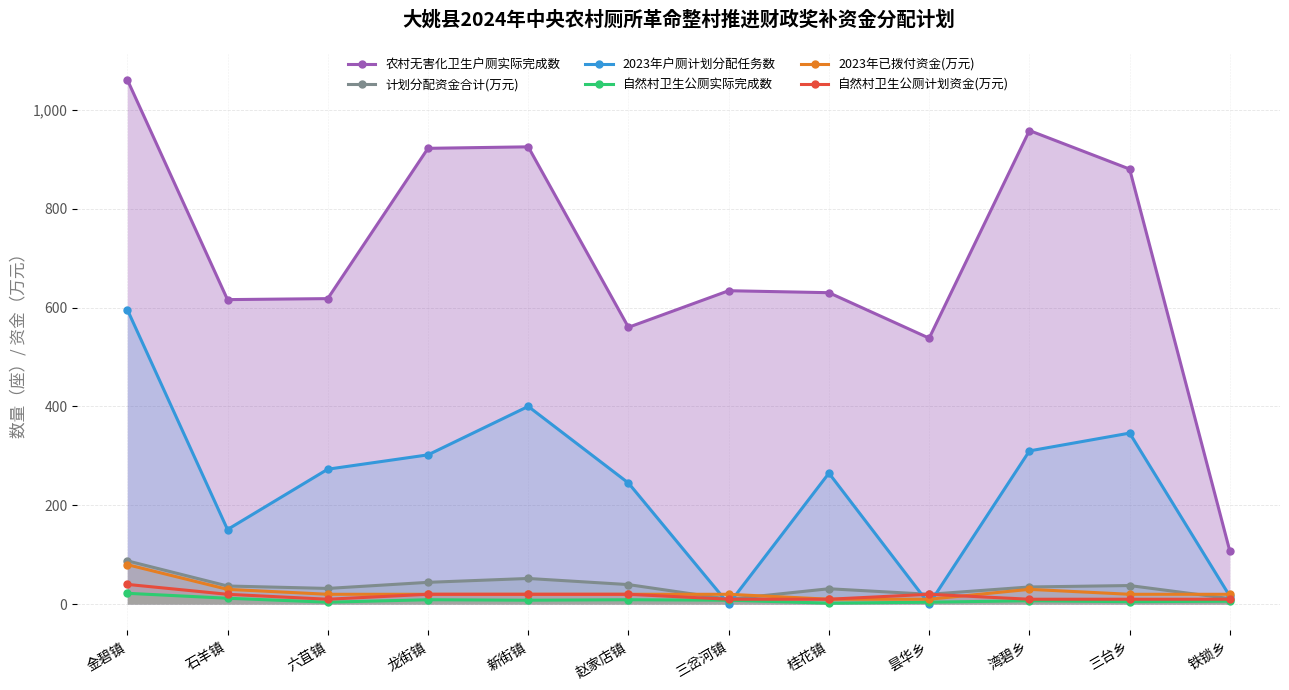

What is the label of the 1st point from the right?

铁锁乡